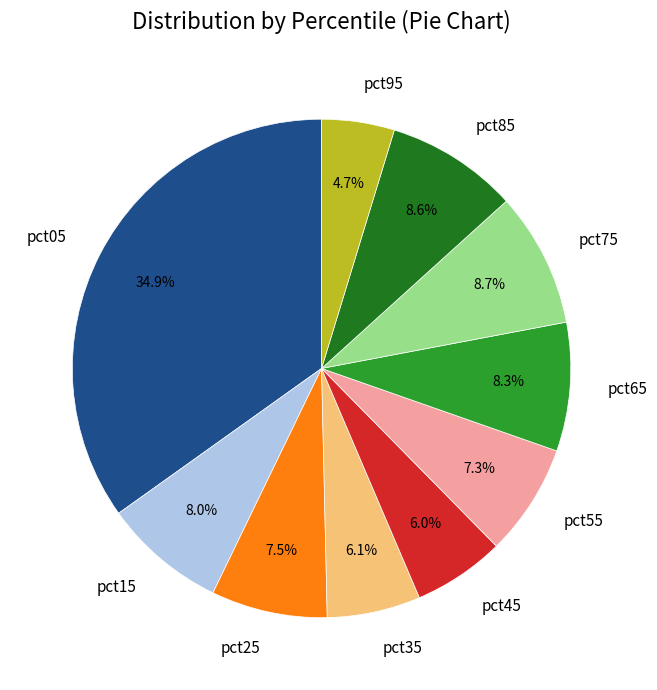

To the nearest percent, what is the difference between the pct45 and pct15 slice percentages?

2%